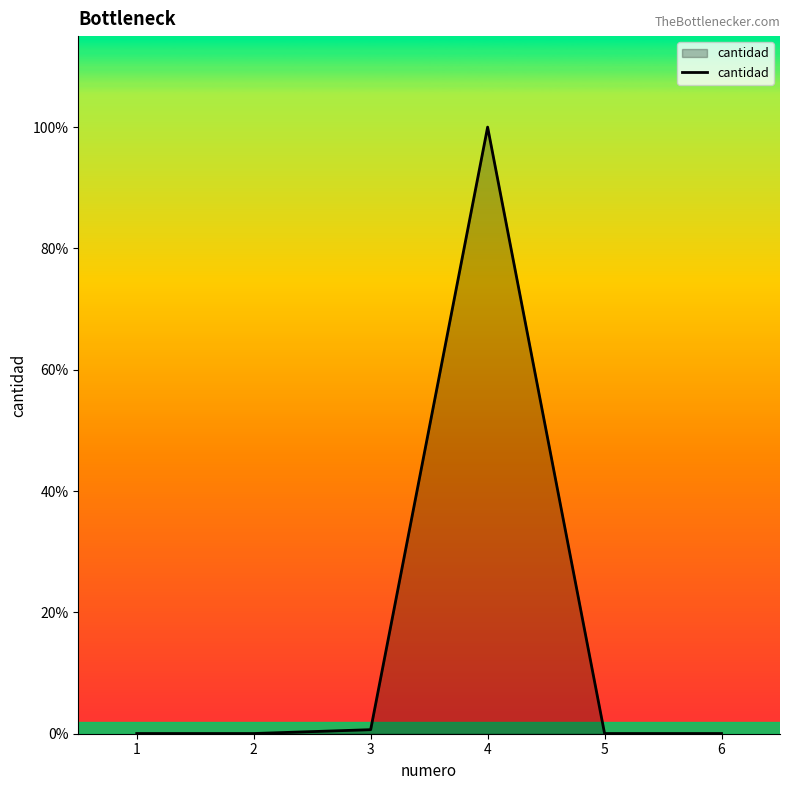

Rank the categories by value from lowest to highest.

1, 2, 5, 6, 3, 4